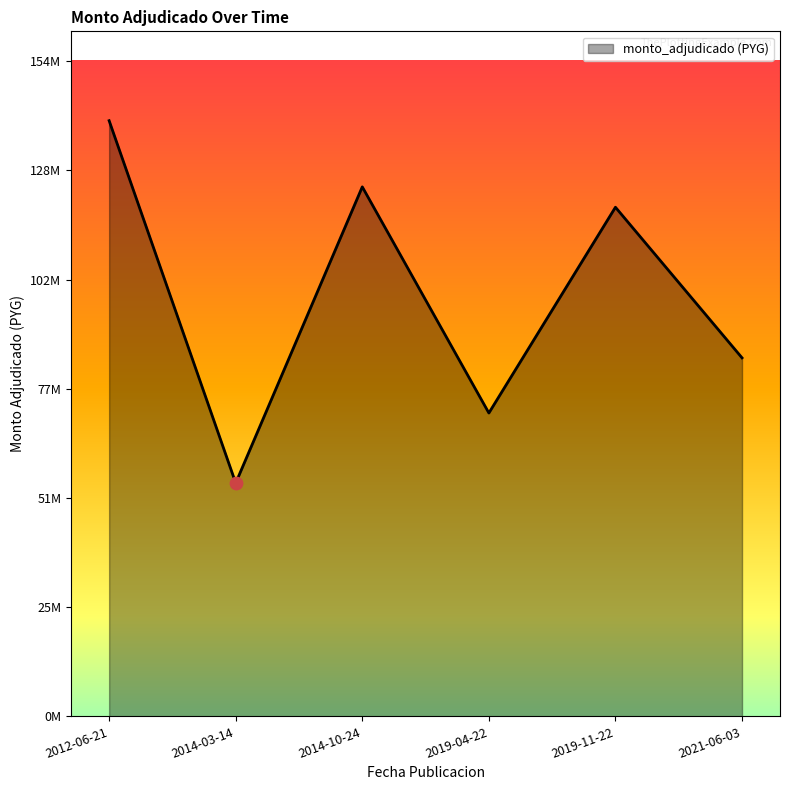

Which has a higher value, 2014-10-24 or 2019-04-22?

2014-10-24